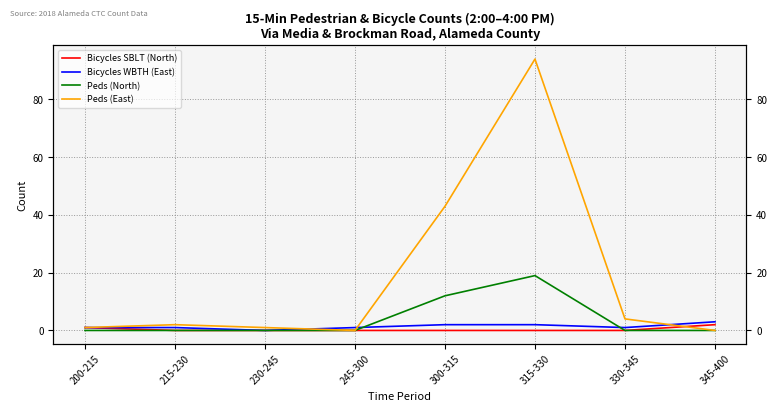

Which series has the largest range (max minus min)?

Peds (East)